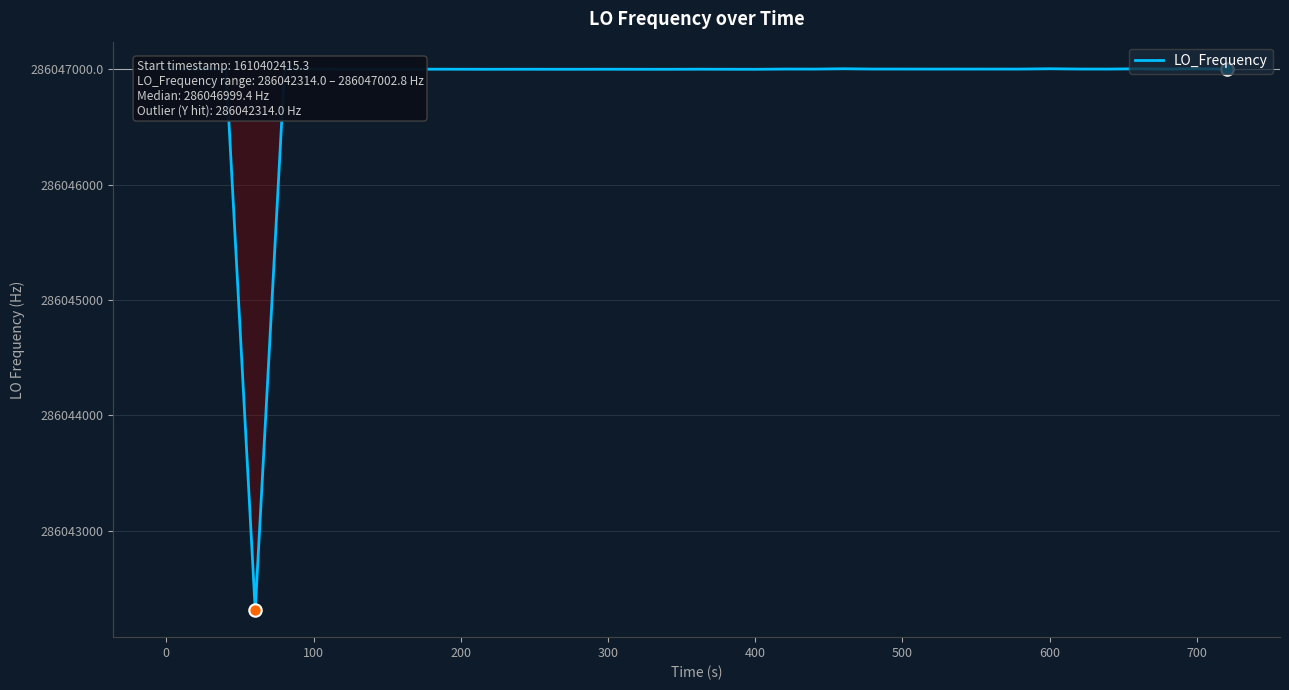

What is the greatest value displayed?

286047002.8